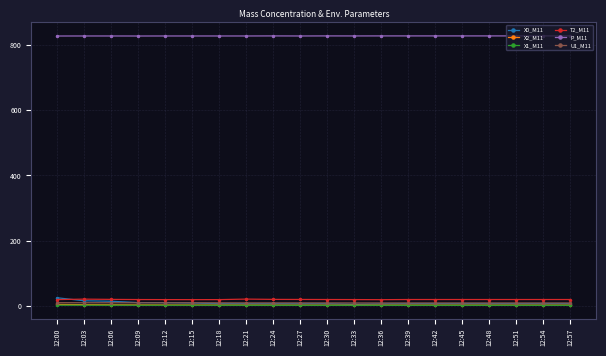

The value of P_M11 at 12:27 is 826.5. True or false?

True